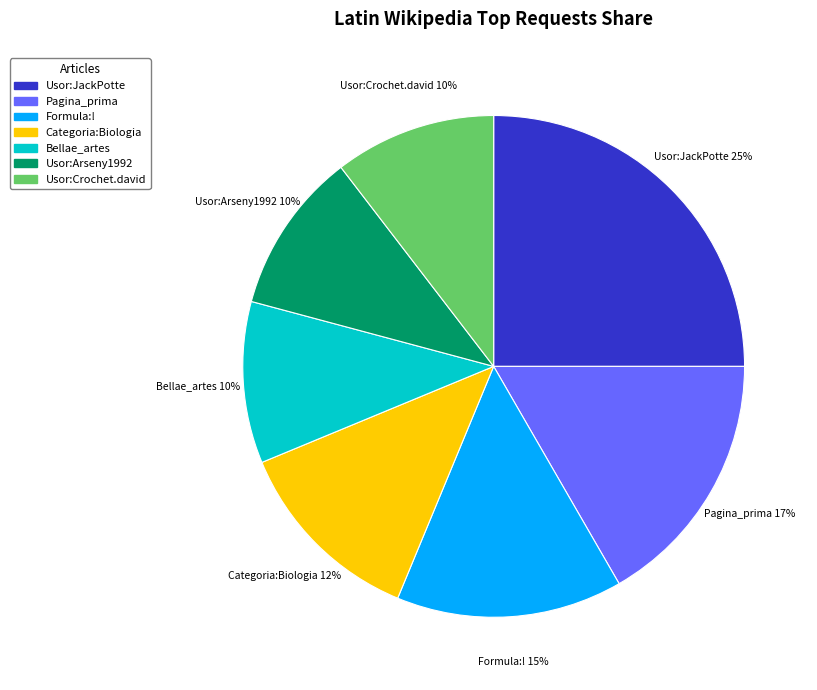

Do Usor:JackPotte and Categoria:Biologia together represent more than half of the pie?

No